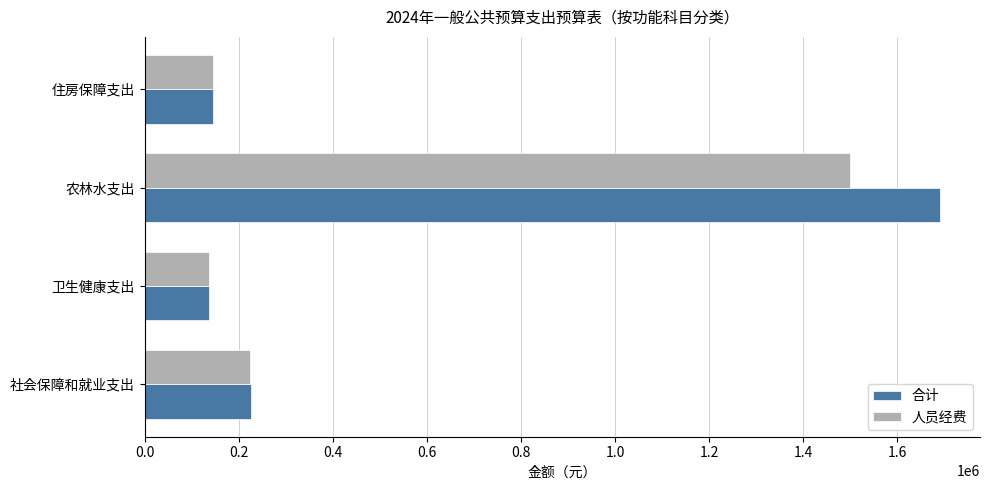

Is it true that 人员经费 equals 146391.8 at 住房保障支出?

True